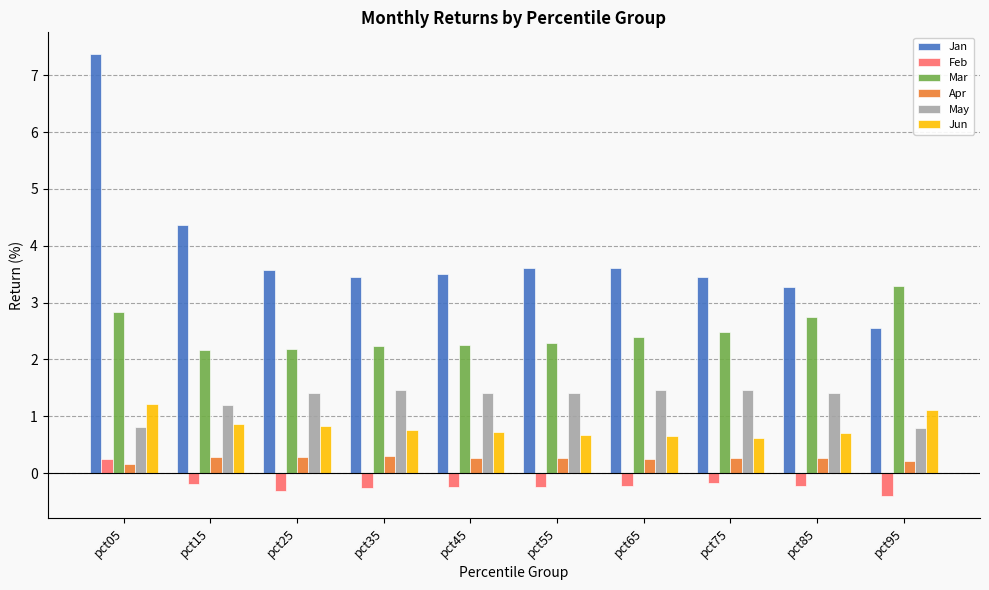

What is the sum of the Feb values at pct15 and pct95?

-0.6